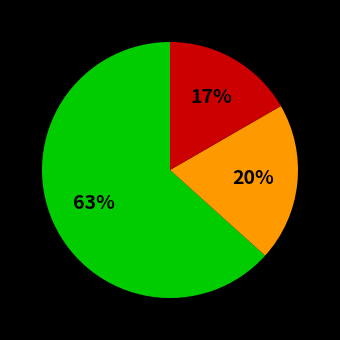

Does any single category account for the majority?

Yes